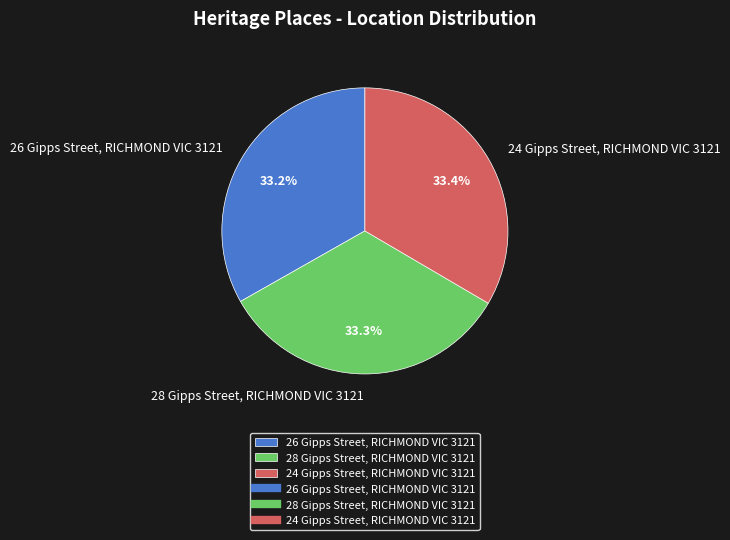

Rank the categories by value from lowest to highest.

26 Gipps Street, RICHMOND VIC 3121, 28 Gipps Street, RICHMOND VIC 3121, 24 Gipps Street, RICHMOND VIC 3121